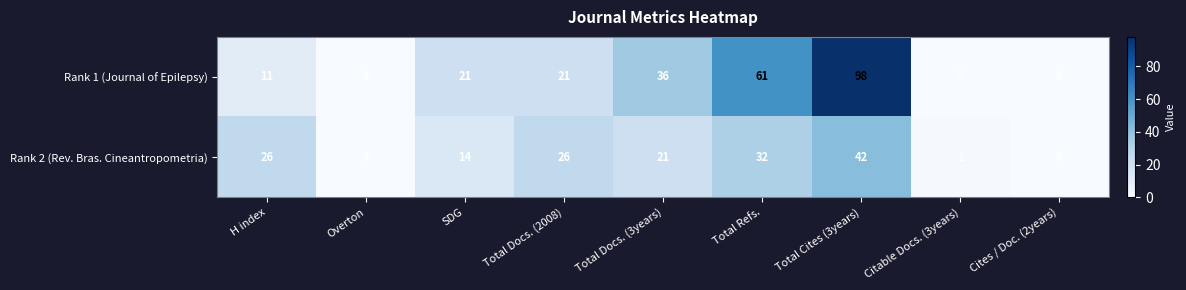

Reading right to left, what are all the values shown in this chart?

Rank 1 (Journal of Epilepsy): 0	0	98	61	36	21	21	0	11
Rank 2 (Rev. Bras. Cineantropometria): 0	1	42	32	21	26	14	0	26